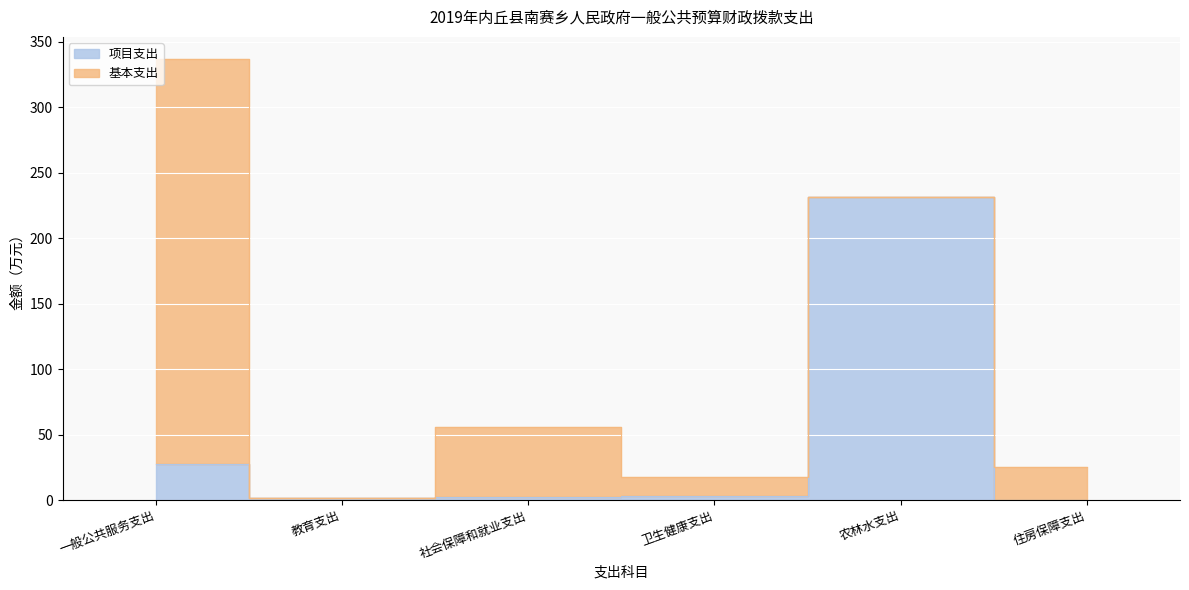

What is the ratio of the value at 教育支出 to the value at 卫生健康支出?

0.5